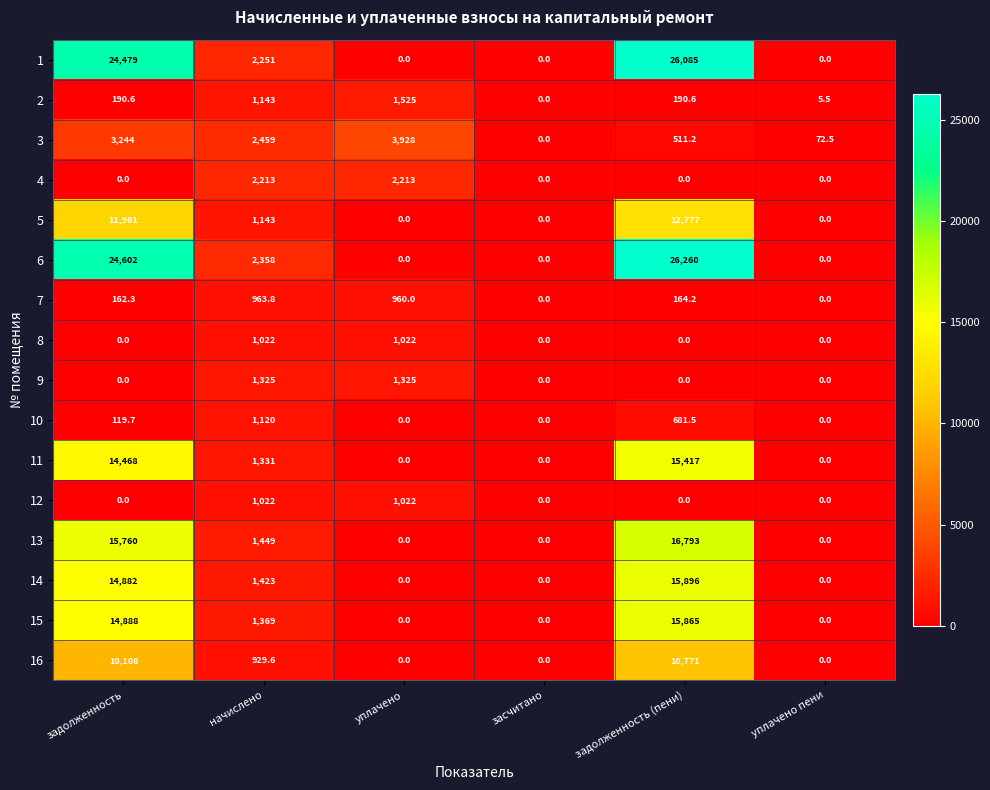

Is it true that 1 equals 0.0 at уплачено?

True